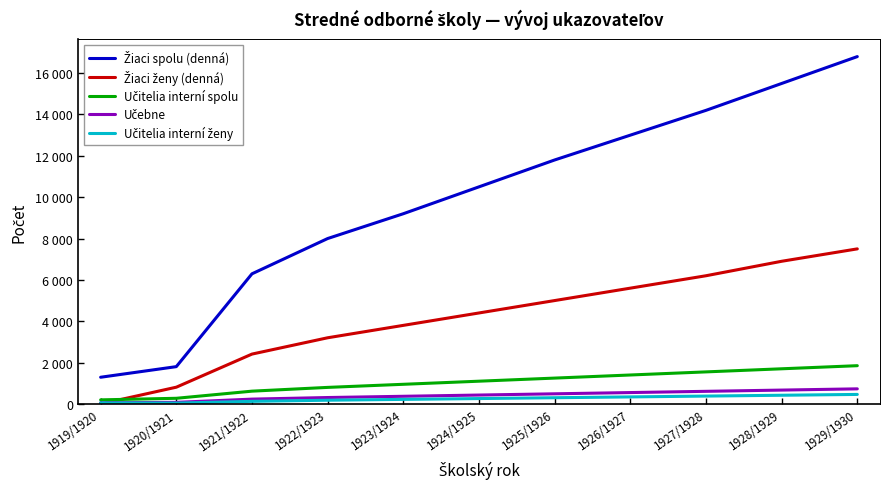

At which category is the sum across all series the highest?

1929/1930